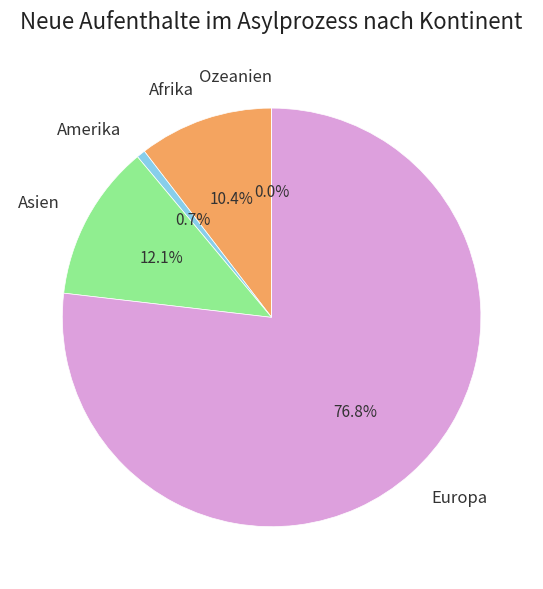

Is the sum of Europa and Afrika greater than half?

Yes